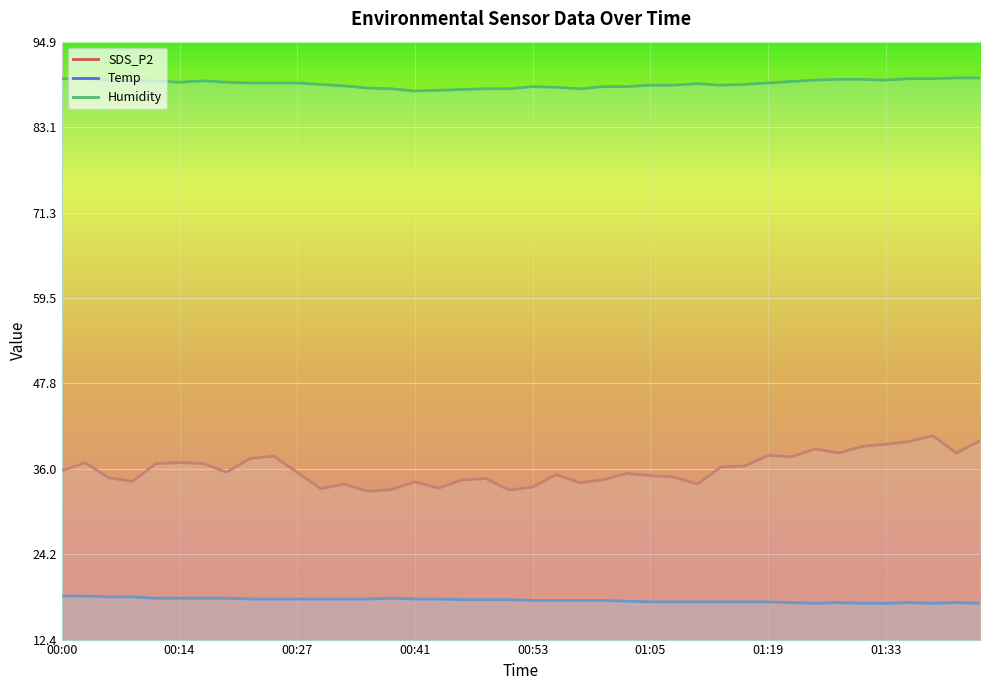

Rank the series at 00:48 from highest to lowest value.

Humidity, SDS_P2, Temp